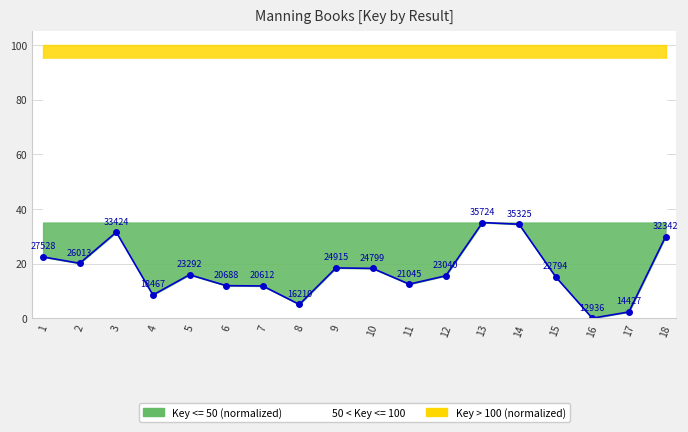

What is the value of the 2nd point from the left?

20.1